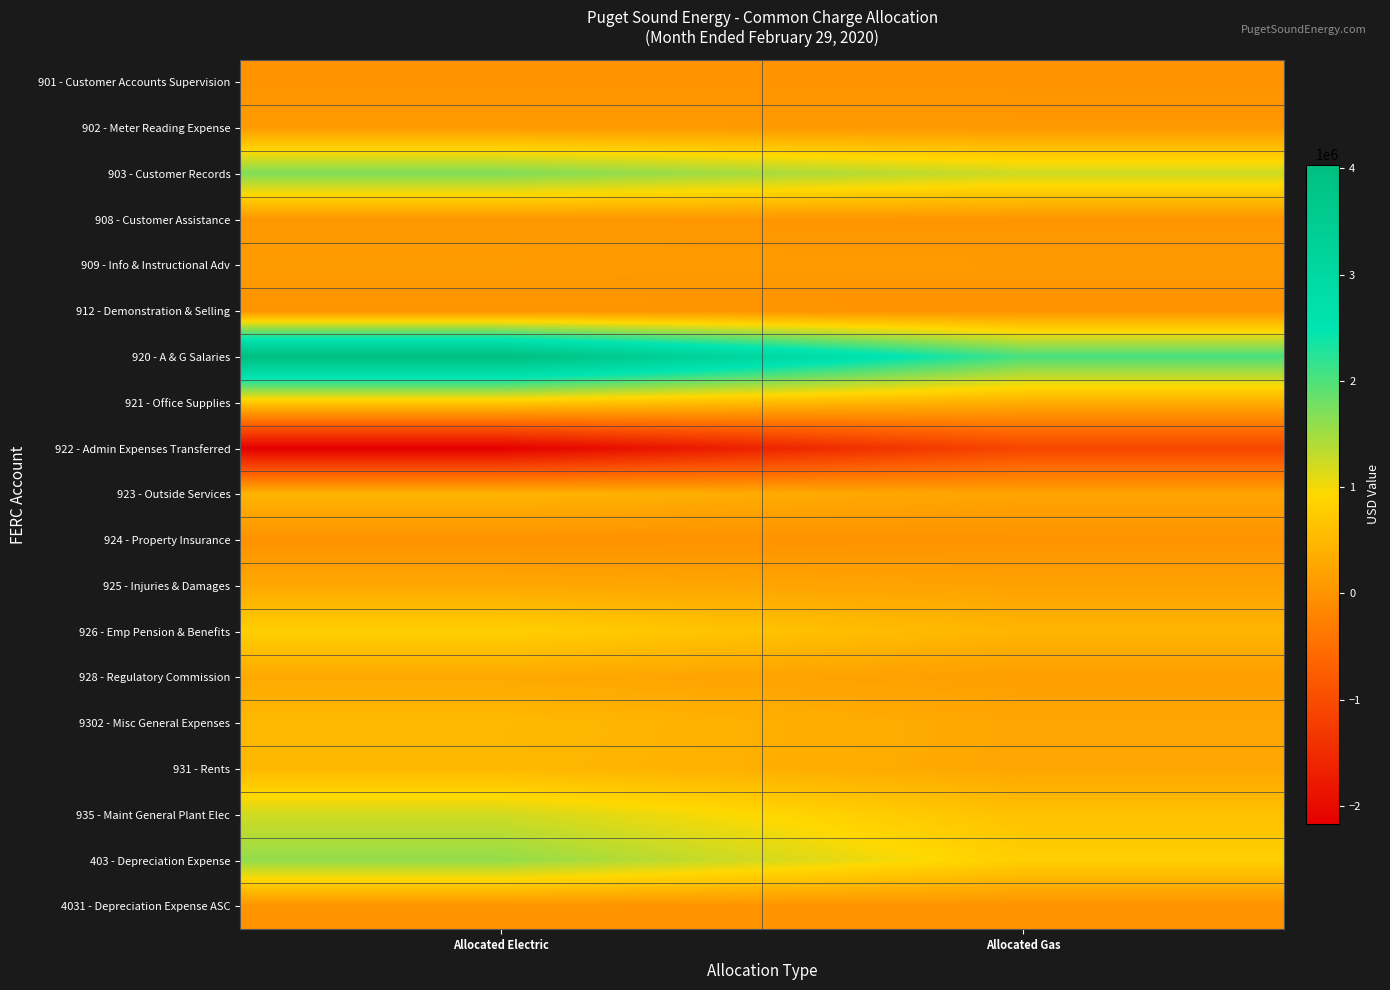

Reading left to right, transcribe all the data shown in this chart.

901 - Customer Accounts Supervision: Allocated Electric=10719.8	Allocated Gas=7737.1
902 - Meter Reading Expense: Allocated Electric=104340.4	Allocated Gas=62337.6
903 - Customer Records: Allocated Electric=1705571.2	Allocated Gas=1231018.4
908 - Customer Assistance: Allocated Electric=44120.7	Allocated Gas=31844.7
909 - Info & Instructional Adv: Allocated Electric=115038.8	Allocated Gas=83030.7
912 - Demonstration & Selling: Allocated Electric=-8866.9	Allocated Gas=-6399.7
920 - A & G Salaries: Allocated Electric=4034872.6	Allocated Gas=2046330.0
921 - Office Supplies: Allocated Electric=725493.6	Allocated Gas=367940.6
922 - Admin Expenses Transferred: Allocated Electric=-2172106.6	Allocated Gas=-1101603.4
923 - Outside Services: Allocated Electric=446364.6	Allocated Gas=226377.8
924 - Property Insurance: Allocated Electric=-19367.3	Allocated Gas=-12863.2
925 - Injuries & Damages: Allocated Electric=274151.5	Allocated Gas=197872.5
926 - Emp Pension & Benefits: Allocated Electric=811940.2	Allocated Gas=455218.4
928 - Regulatory Commission: Allocated Electric=288734.1	Allocated Gas=146434.1
9302 - Misc General Expenses: Allocated Electric=512525.8	Allocated Gas=259933.8
931 - Rents: Allocated Electric=499536.5	Allocated Gas=253344.5
935 - Maint General Plant Elec: Allocated Electric=1216695.6	Allocated Gas=617058.1
403 - Depreciation Expense: Allocated Electric=1589558.5	Allocated Gas=806158.9
4031 - Depreciation Expense ASC: Allocated Electric=2950.3	Allocated Gas=1496.3